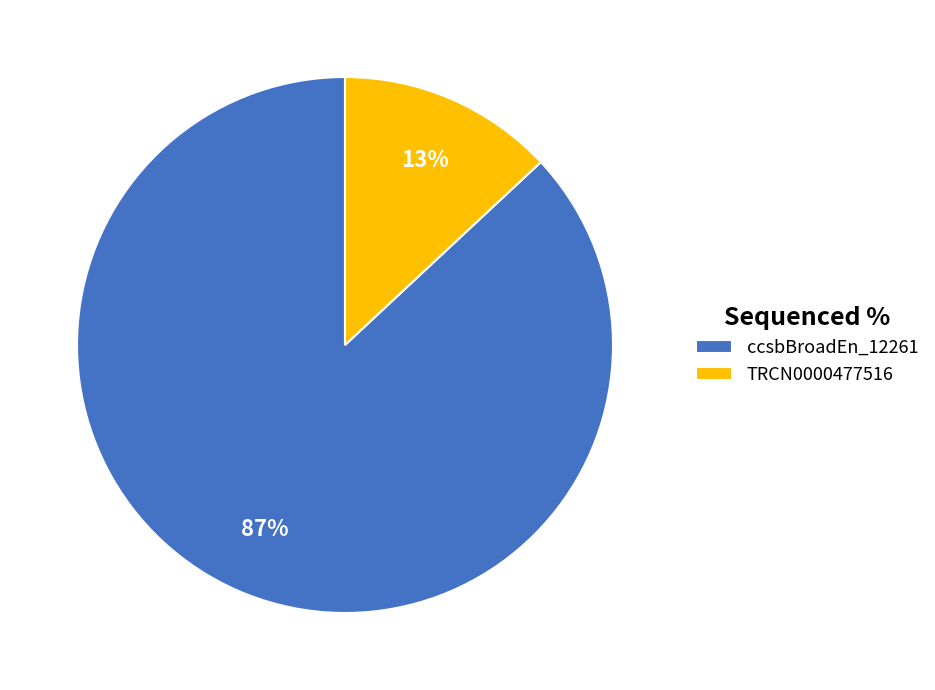

Which category accounts for the majority?

ccsbBroadEn_12261